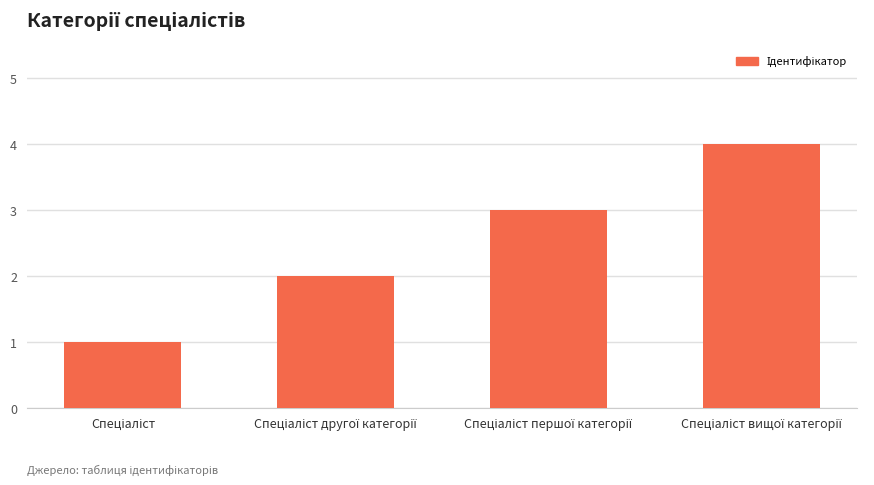

What is the difference between the maximum and minimum values?

3